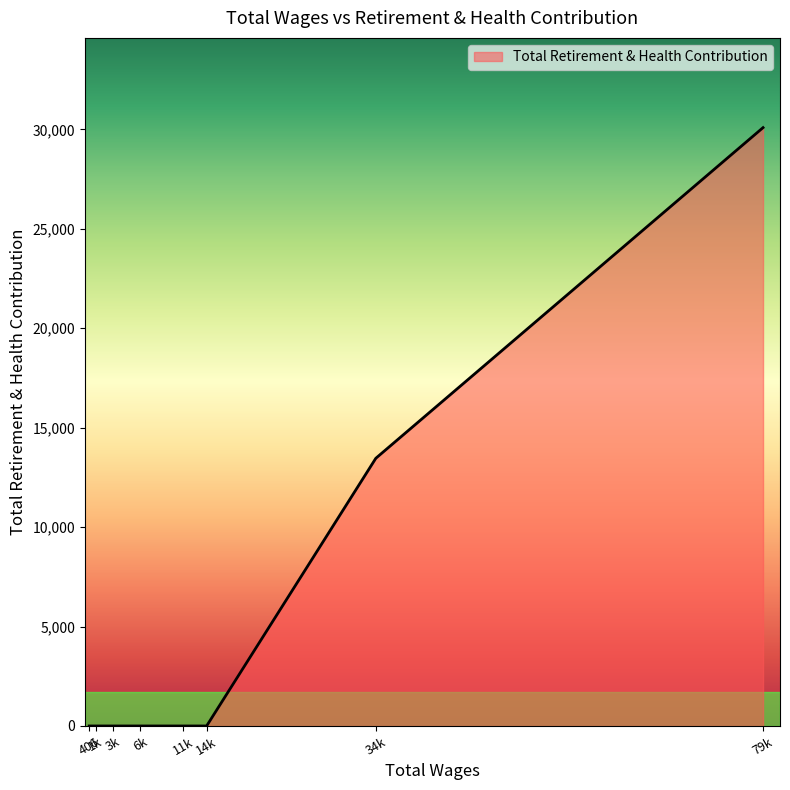

Between 34k and 406, which is larger?

34k